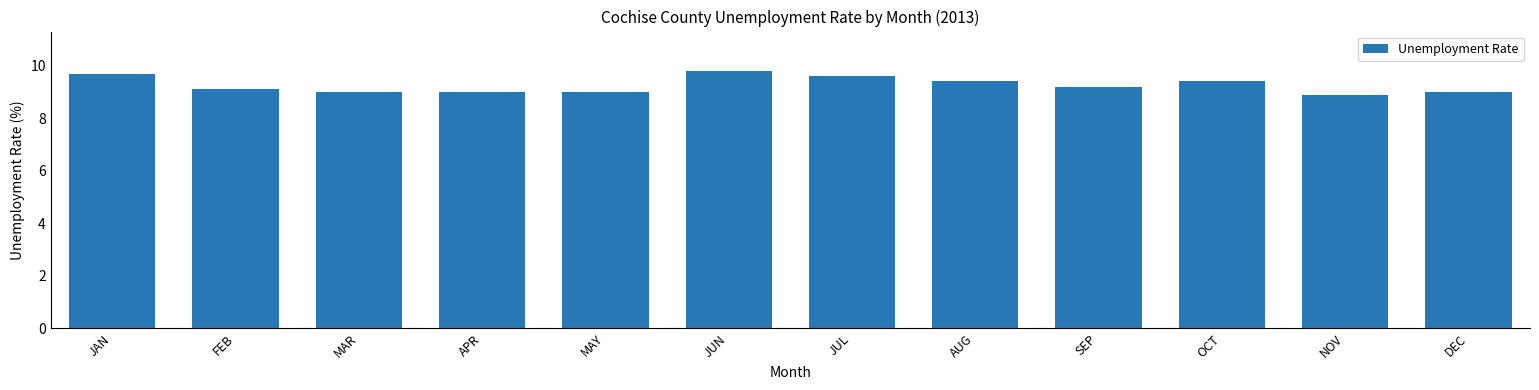

Which label corresponds to the smallest value in the chart?

NOV